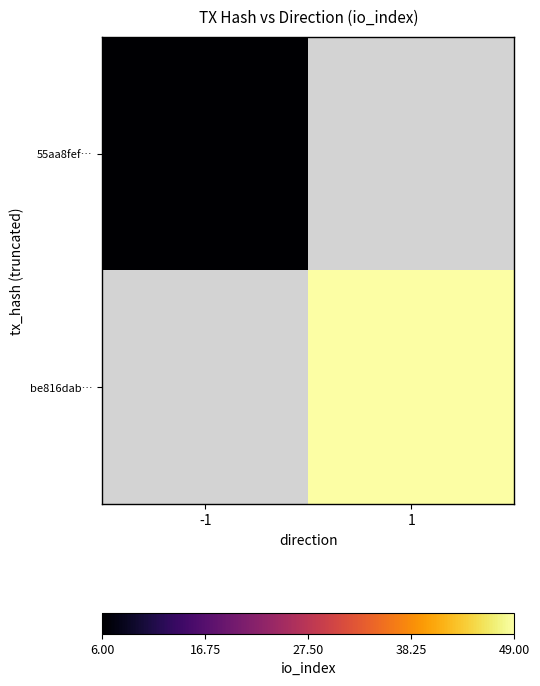

Between -1 and 1, which is larger?

1